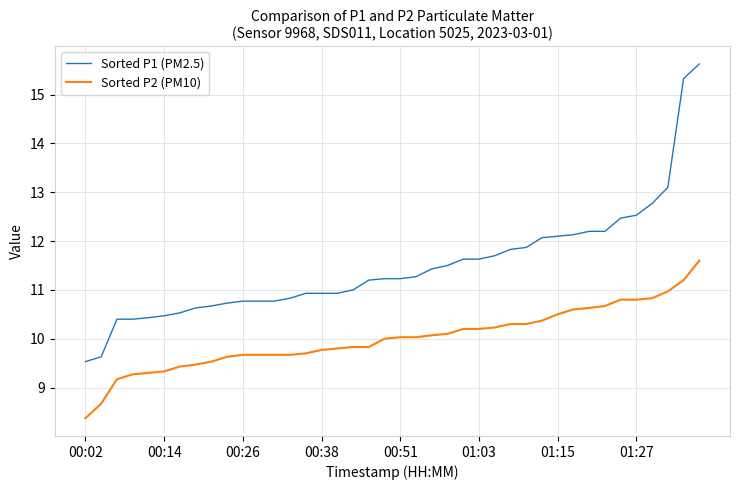

Which series has the largest total across all categories?

Sorted P1 (PM2.5)